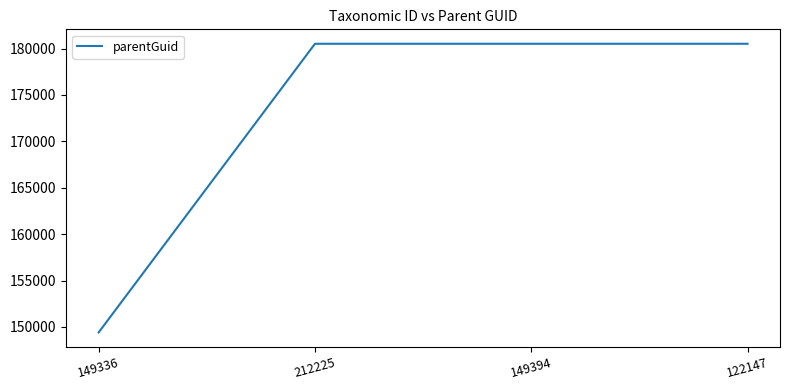

Is it true that the value at 149336 is 149407?

True